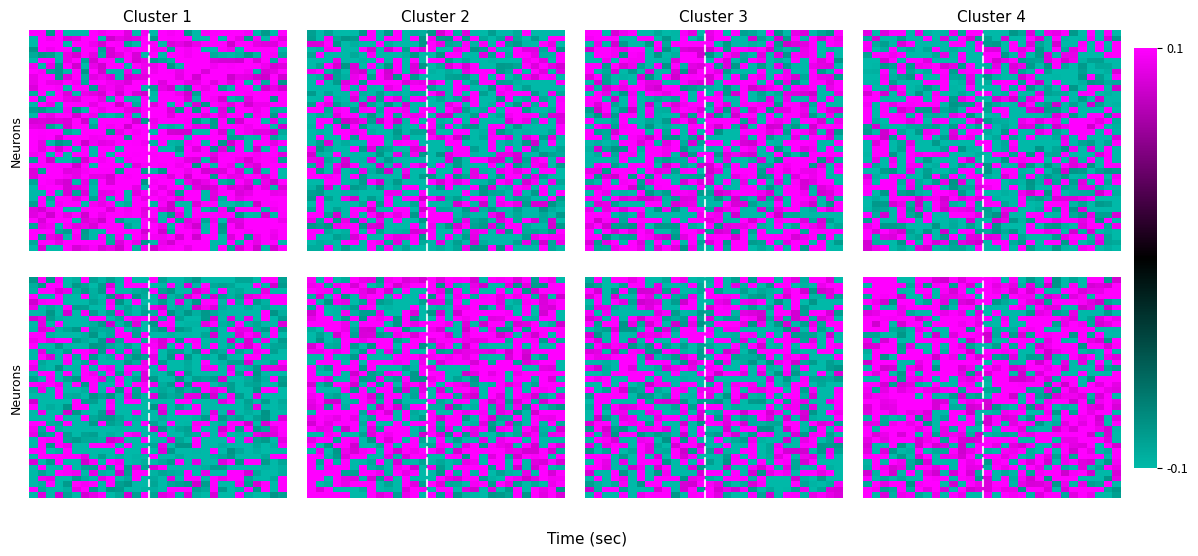

Count the number of data series in this chart.

40